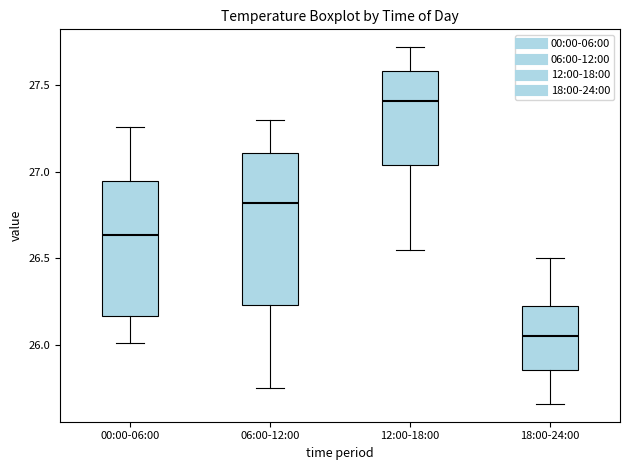

Reading left to right, transcribe this box plot: for each box, give where its median line is, the range the box spans, and where its two whiskers end, as read against the y-axis. The values are not printed on the chart, so give them approximately, as read against the axis.

00:00-06:00: median 26.65, box 26.15 to 26.95, whiskers 26.00 to 27.25
06:00-12:00: median 26.80, box 26.25 to 27.10, whiskers 25.75 to 27.30
12:00-18:00: median 27.40, box 27.05 to 27.60, whiskers 26.55 to 27.70
18:00-24:00: median 26.05, box 25.85 to 26.25, whiskers 25.65 to 26.50